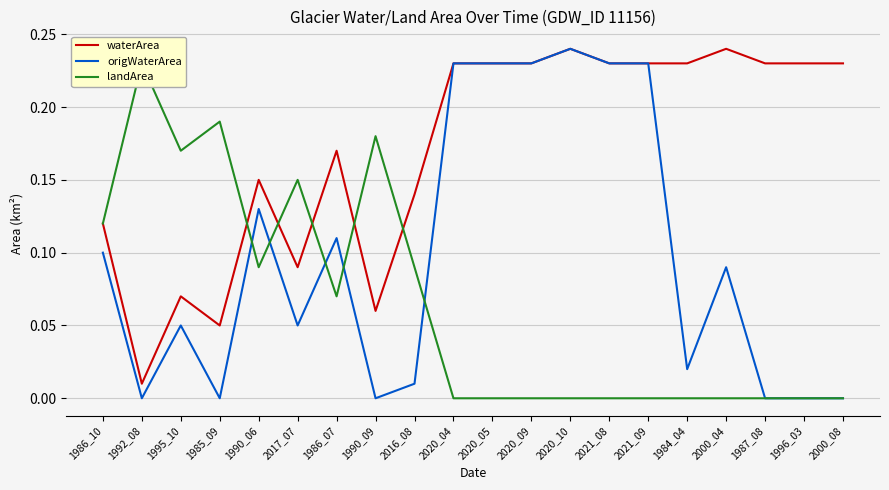

True or false: waterArea has more than 2 points higher than both neighbors.

True